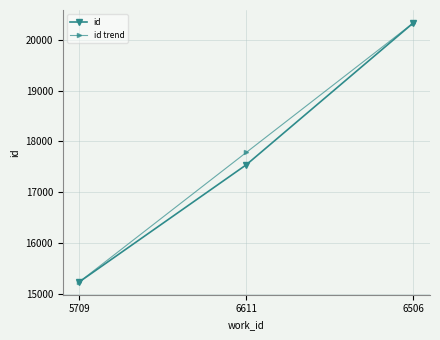

Reading left to right, what are all the values shown in this chart?

id: 15235	17541	20333
id trend: 15235	17784	20333